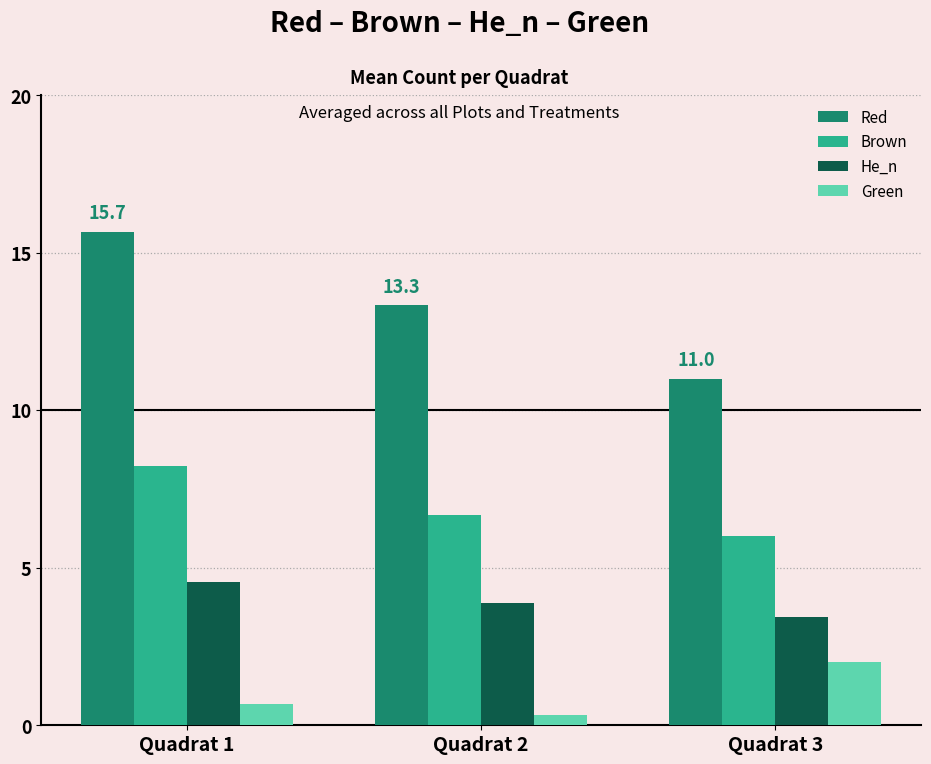

What is the value of the Green bar at the 3rd from the left?

2.0